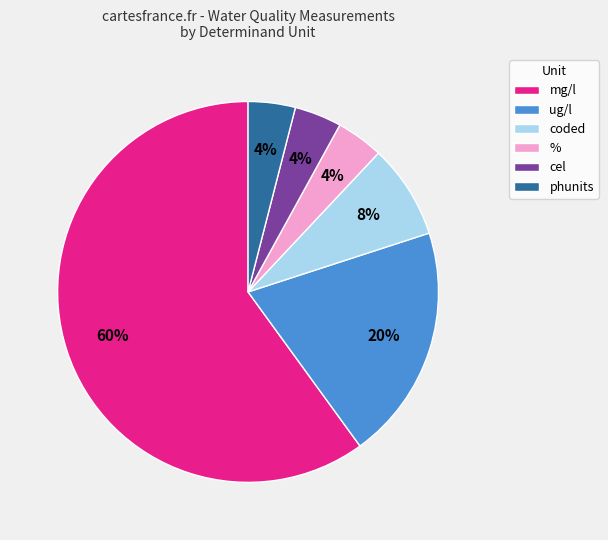

Is there a majority slice in this chart?

Yes